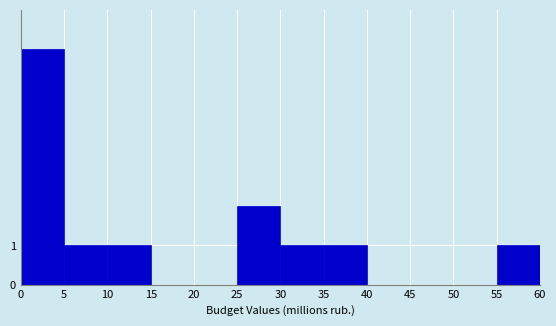

Reading left to right, what are all the values shown in this chart?

0=6	5=1	10=1	15=0	20=0	25=2	30=1	35=1	40=0	45=0	50=0	55=1